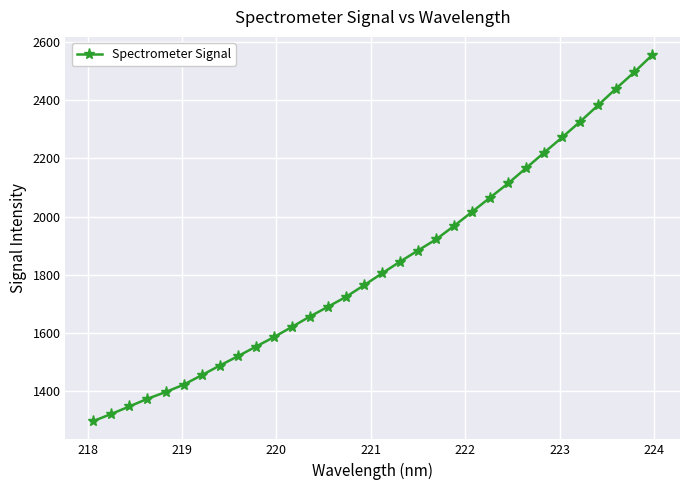

How many distinct data groups are displayed?

1